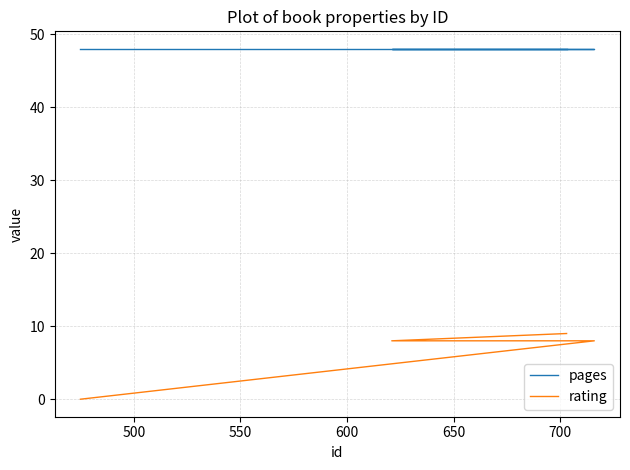

True or false: pages and rating cross at least once.

False